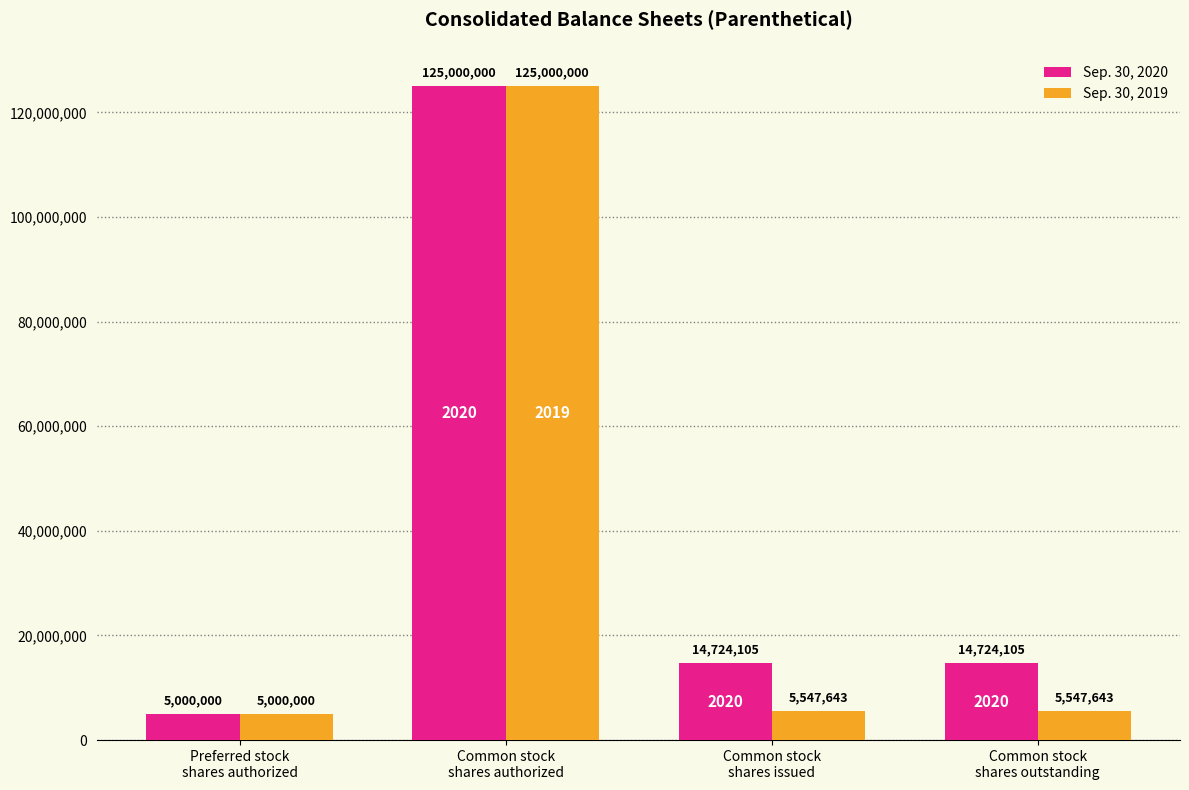

What is the label of the 3rd bar from the right?

Common stock
shares authorized